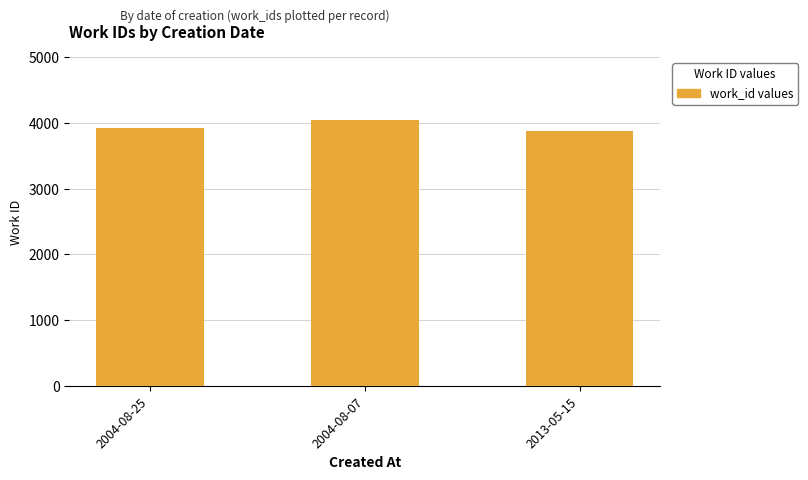

What is the approximate value at 2004-08-07, to the nearest 5?

4045